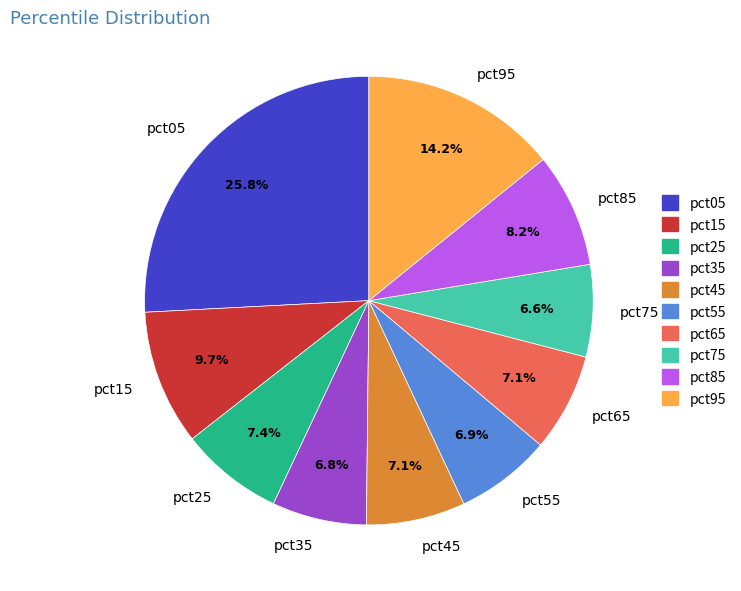

How many segments does this pie chart have?

10